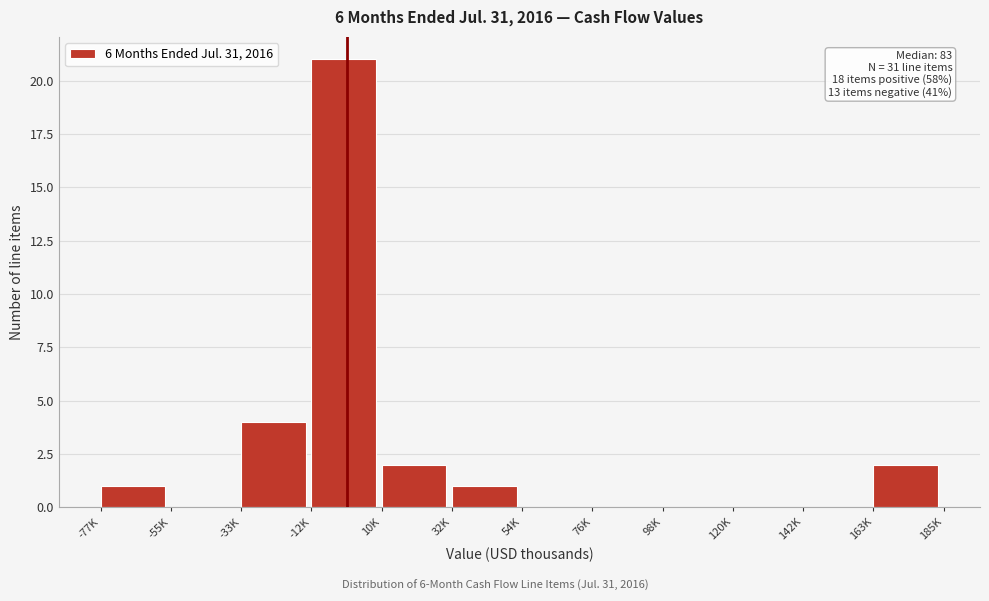

Reading right to left, list all the values displayed in this chart.

163K=2	142K=0	120K=0	98K=0	76K=0	54K=0	32K=1	10K=2	-12K=21	-33K=4	-55K=0	-77K=1